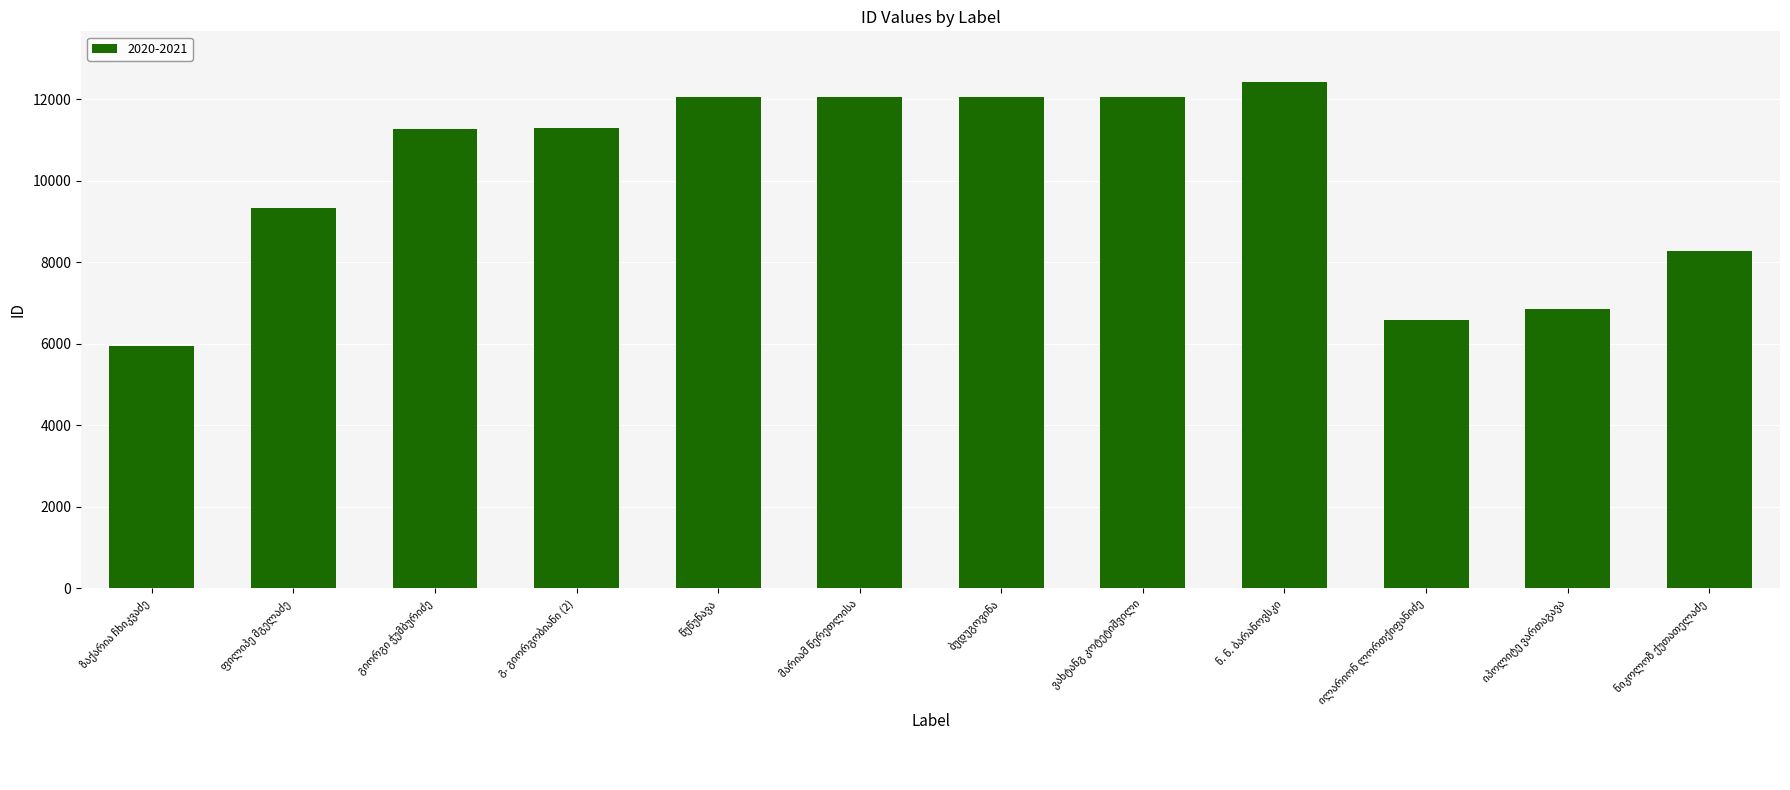

What is the difference between the second highest and second lowest values?

5470